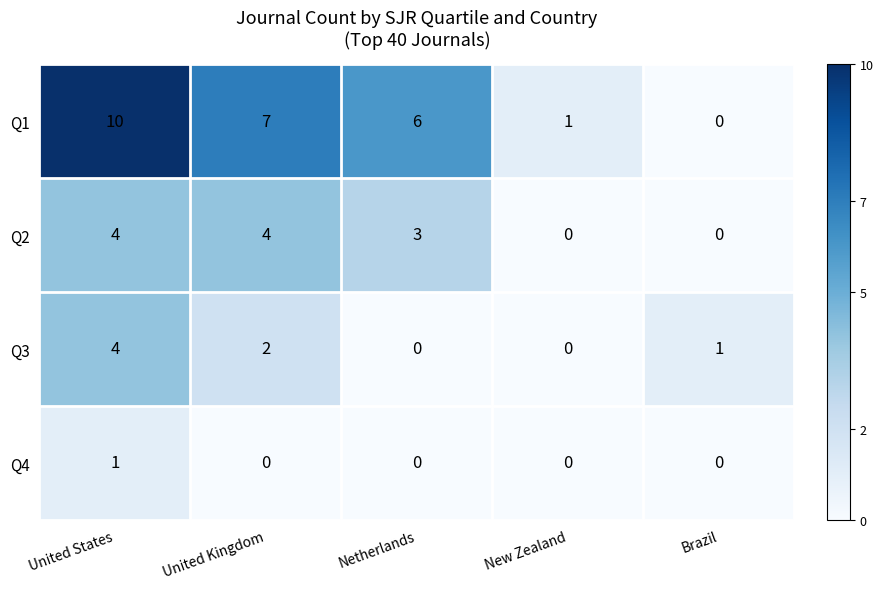

Which category has the highest value in the Q1 series?

United States